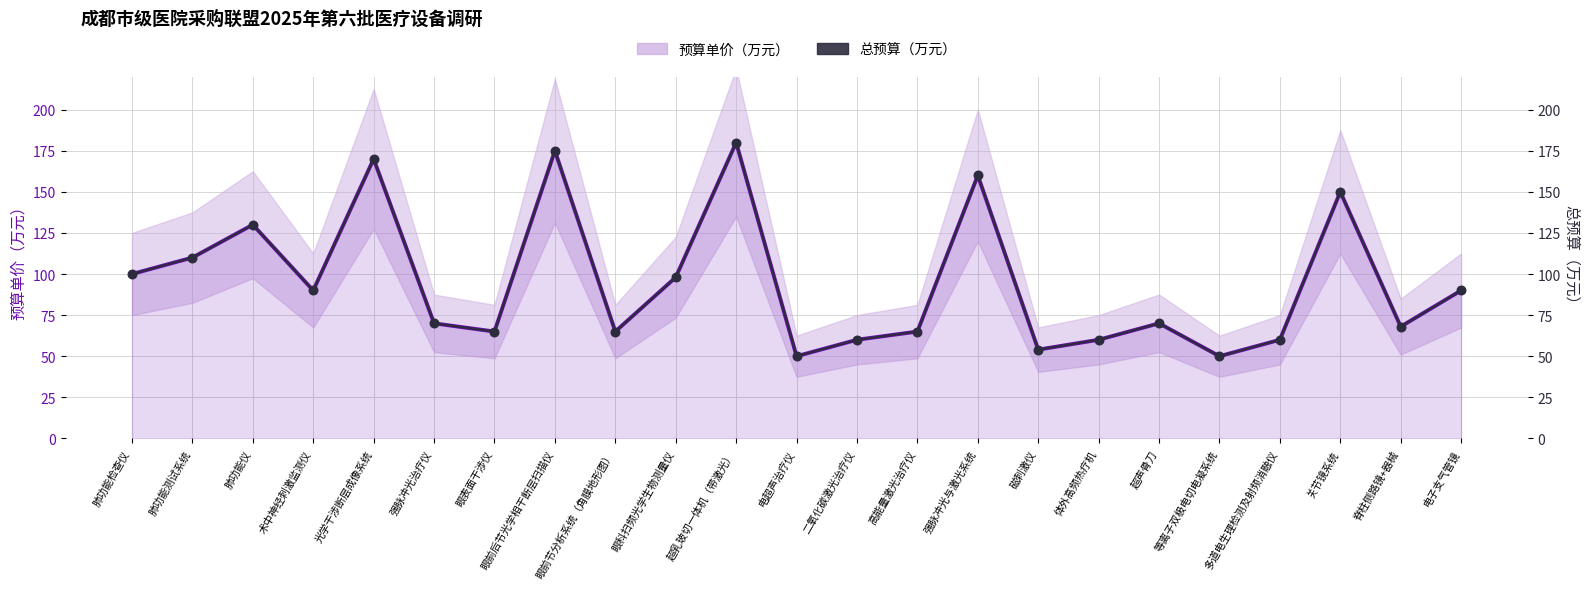

At which category is the sum across all series the highest?

超乳玻切一体机（带激光）